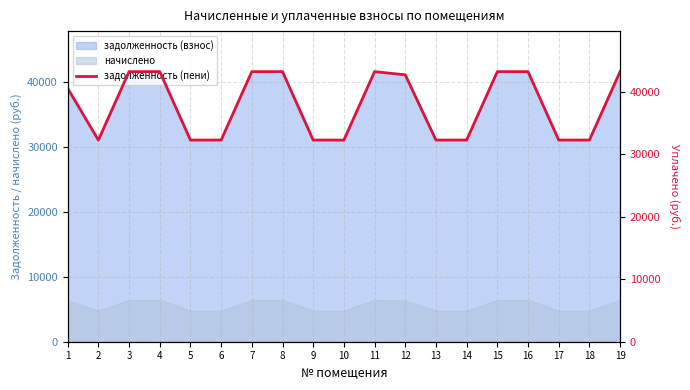

Approximately how many times larger is the value at 14 compared to 16?

0.7